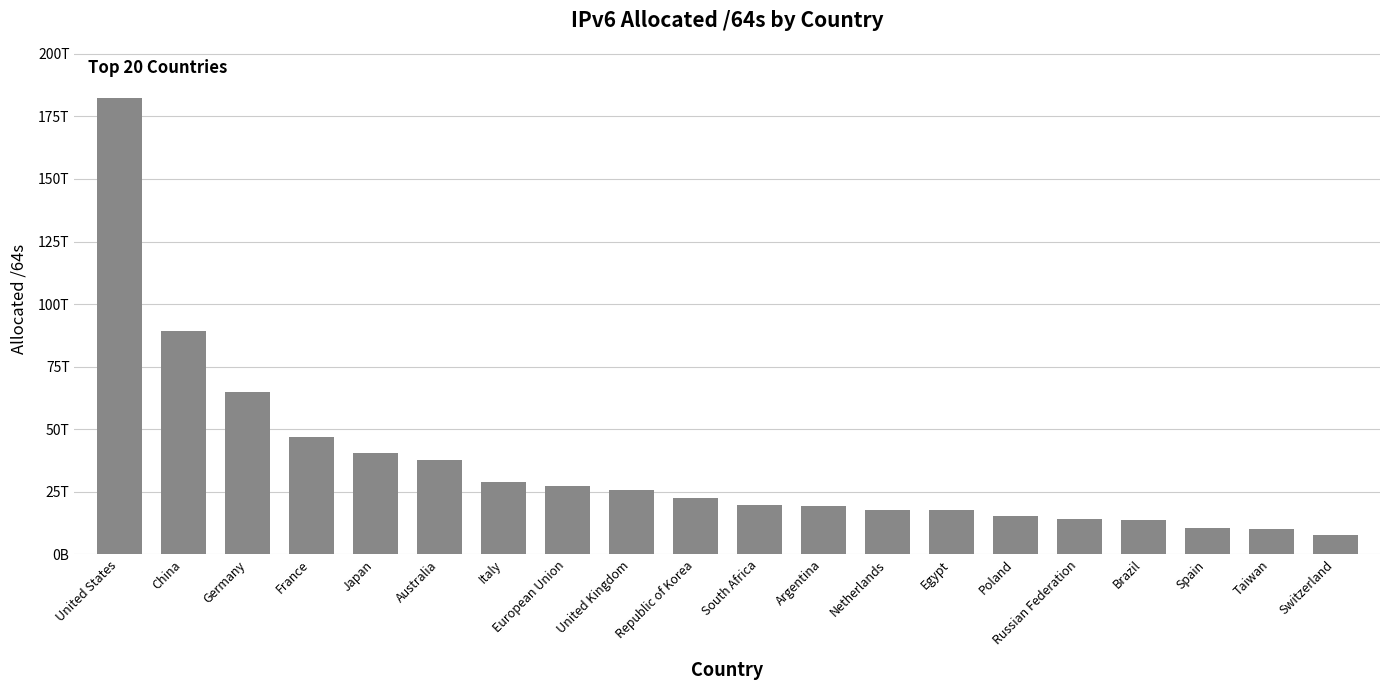

What is the maximum value shown in the chart?

182242896379904